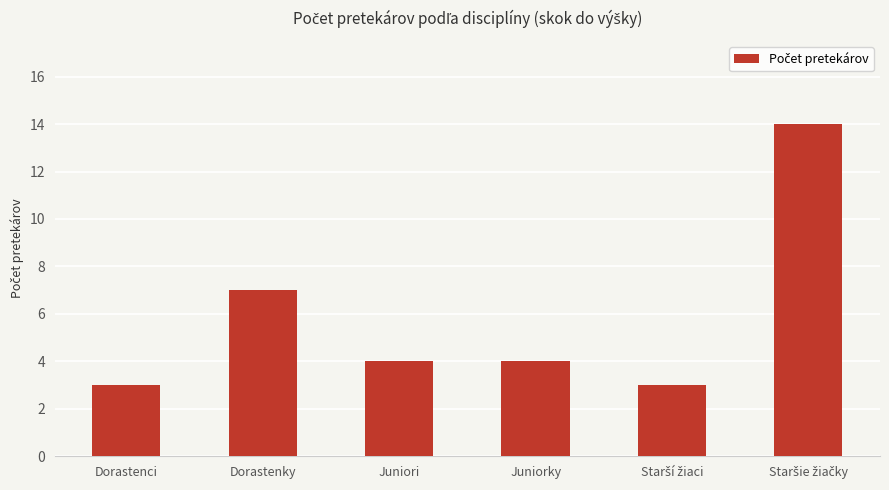

What position from the right is Dorastenky?

5